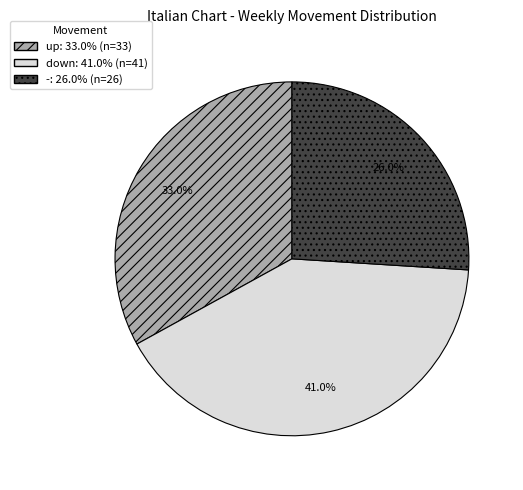

Combined, what portion of the pie is down and up?

74.0%